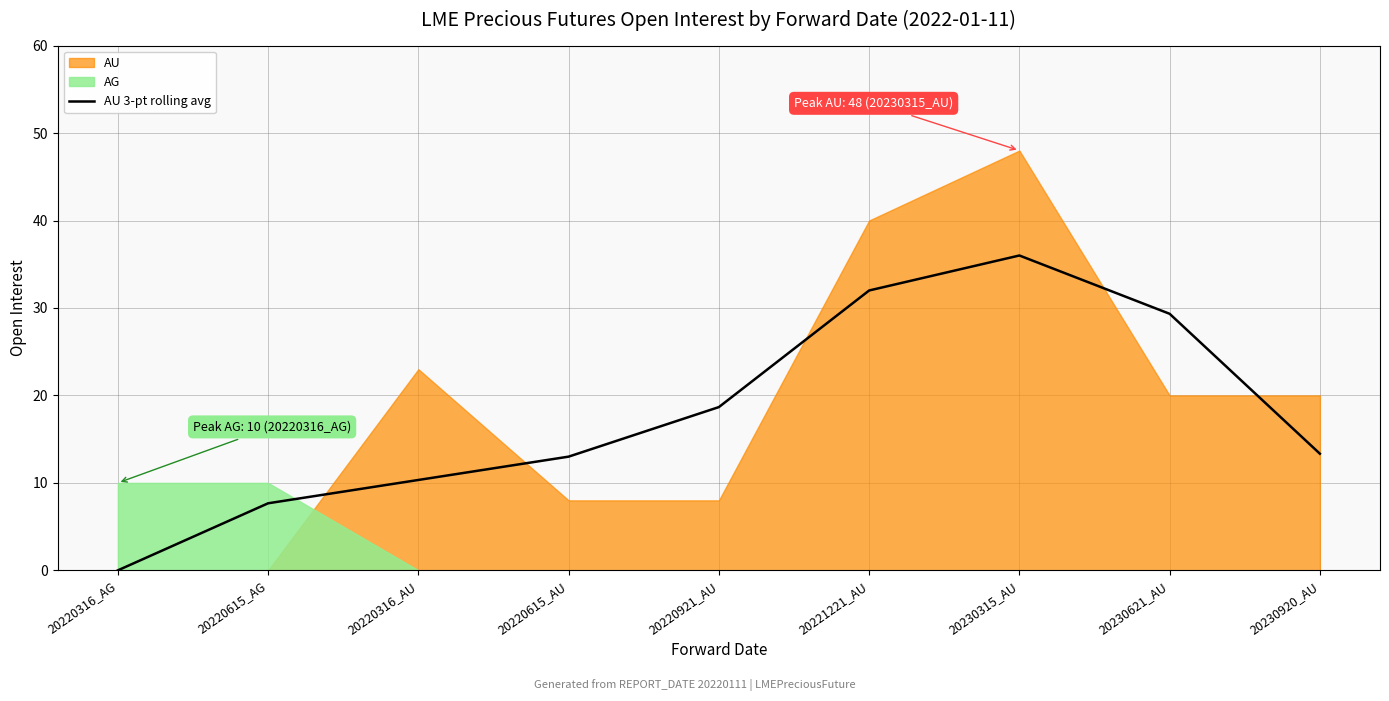

What is the value of the 4th point from the left?

13.0